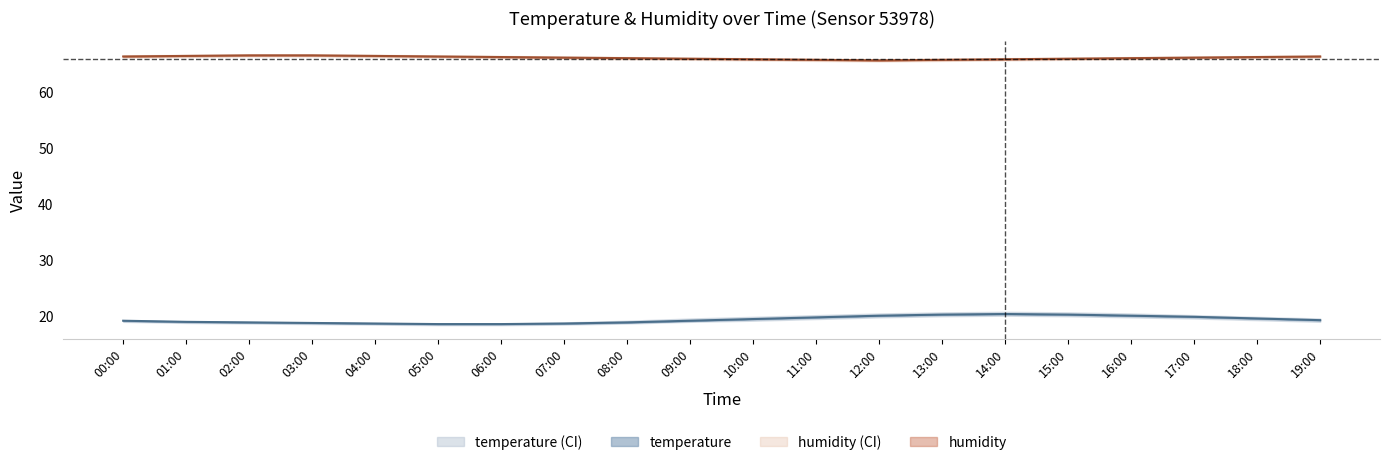

What value does the temperature_upper series have at 03:00?

18.8